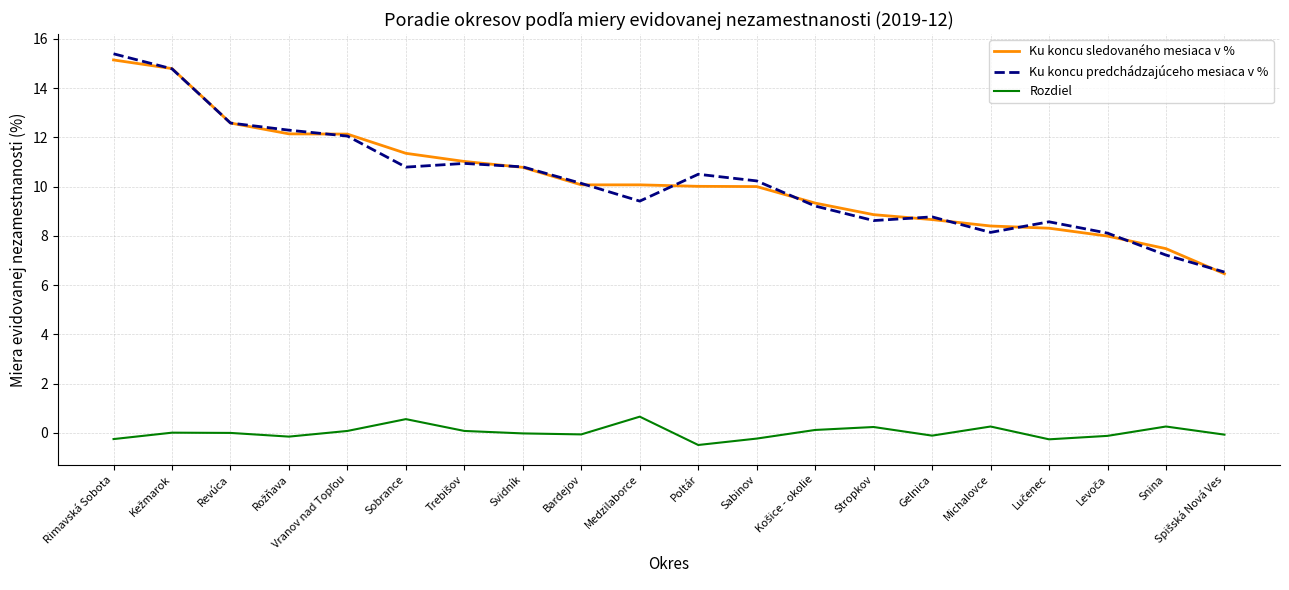

What is the sum of all Rozdiel values?

0.5